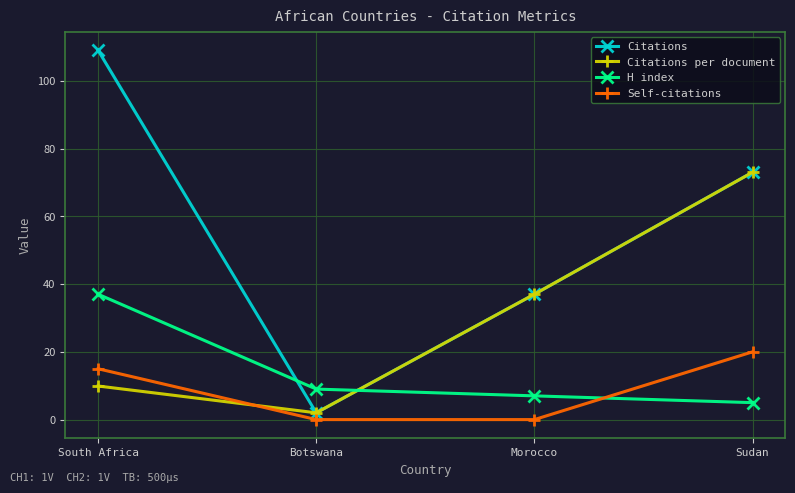

What is the maximum value shown in the chart?

109.0